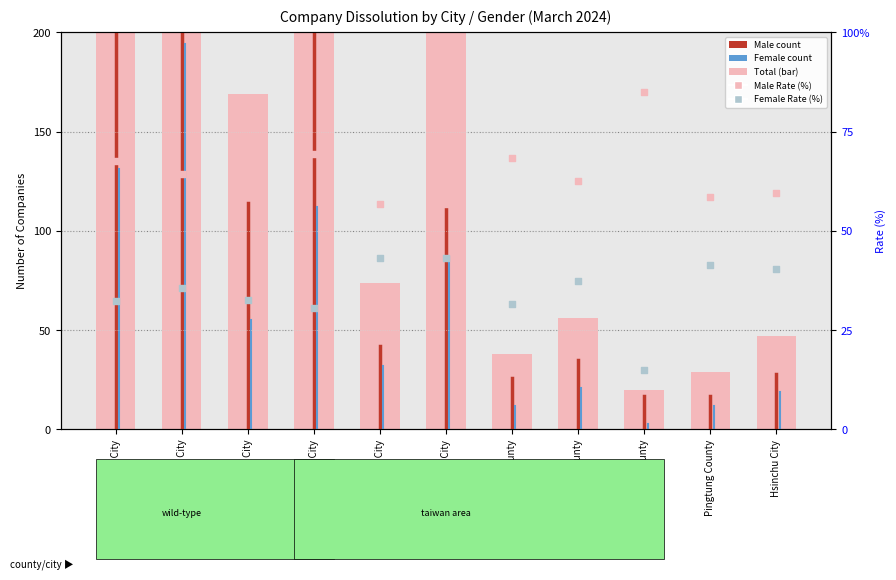

Is the value of rank, Detection Call = ABSENT at New Taipei City greater than the value of count at New Taipei City?

No